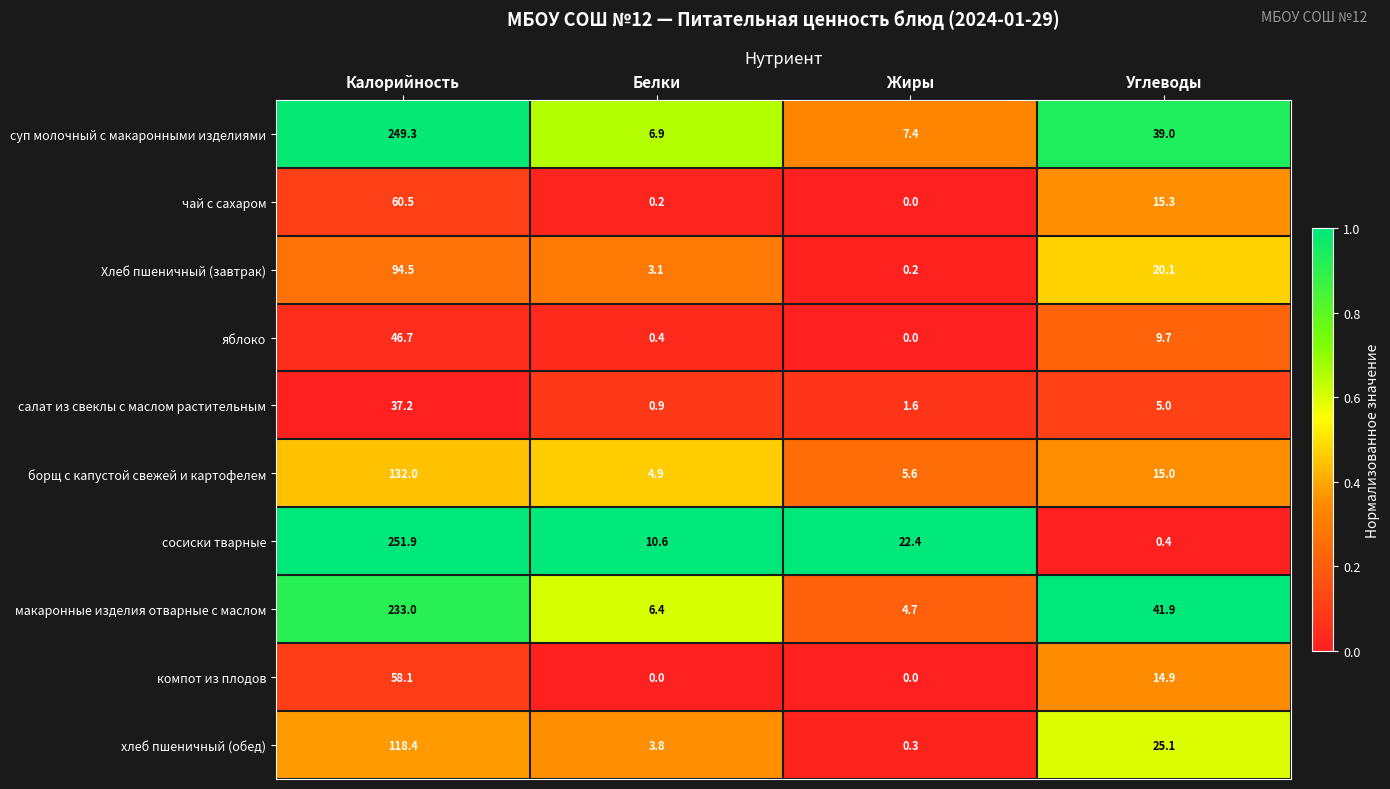

What is the sum of all борщ с капустой свежей и картофелем values?

157.5